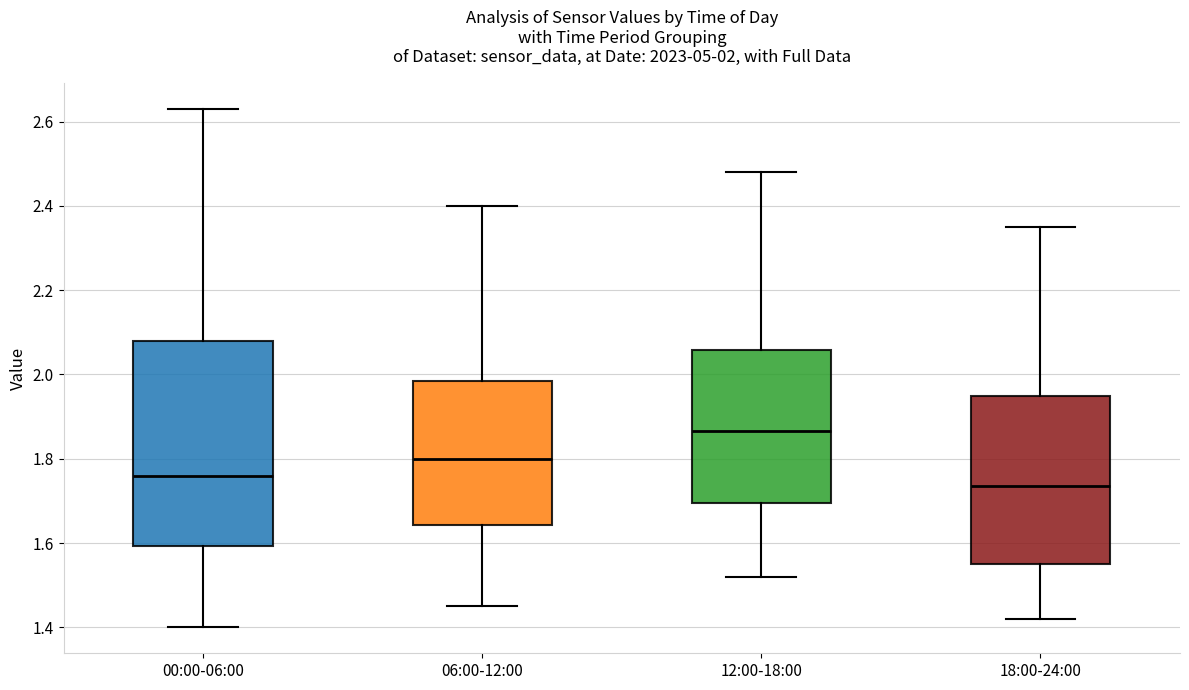

Which box has the highest median line?

12:00-18:00